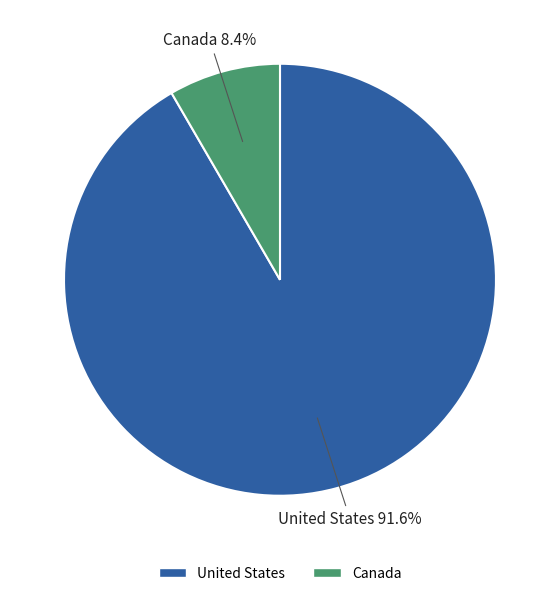

To the nearest percent, what portion does Canada represent?

8%